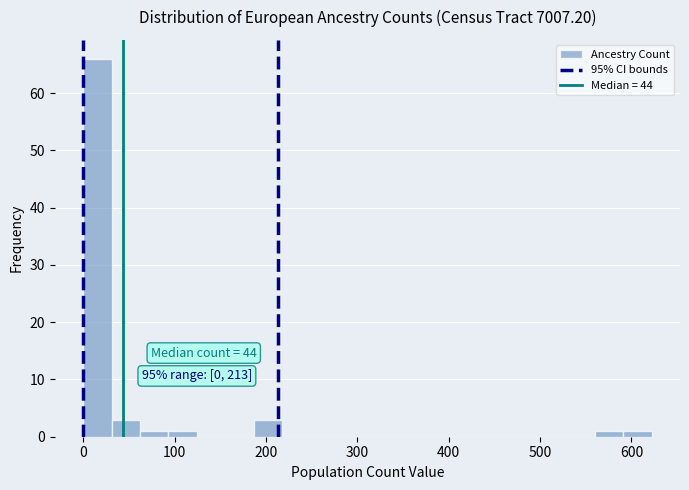

Read against the x-axis, roughly where is the centre of the tallest bar?

20